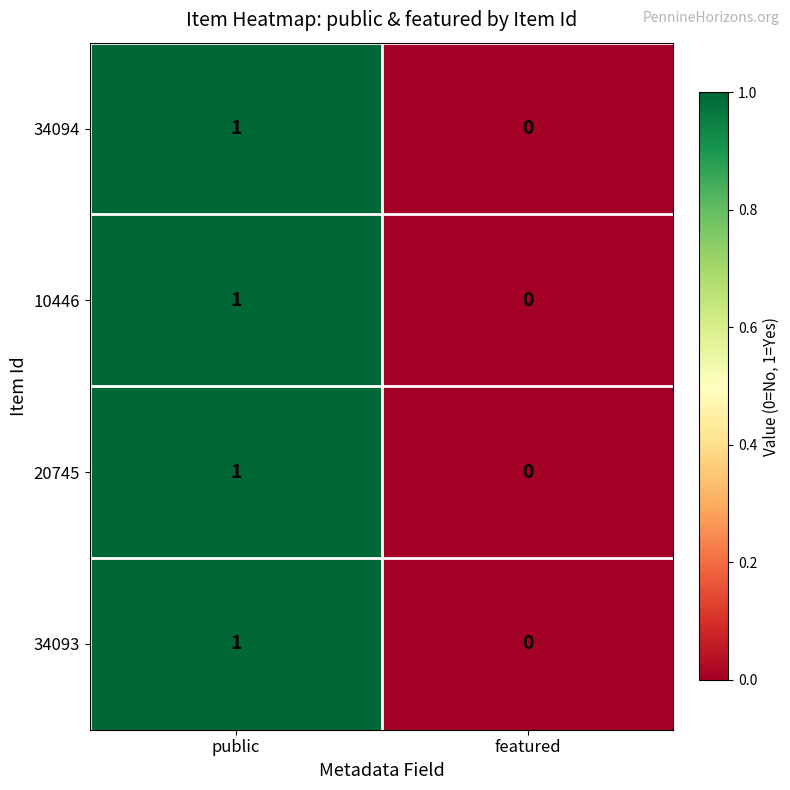

At which category is the sum across all series the highest?

public